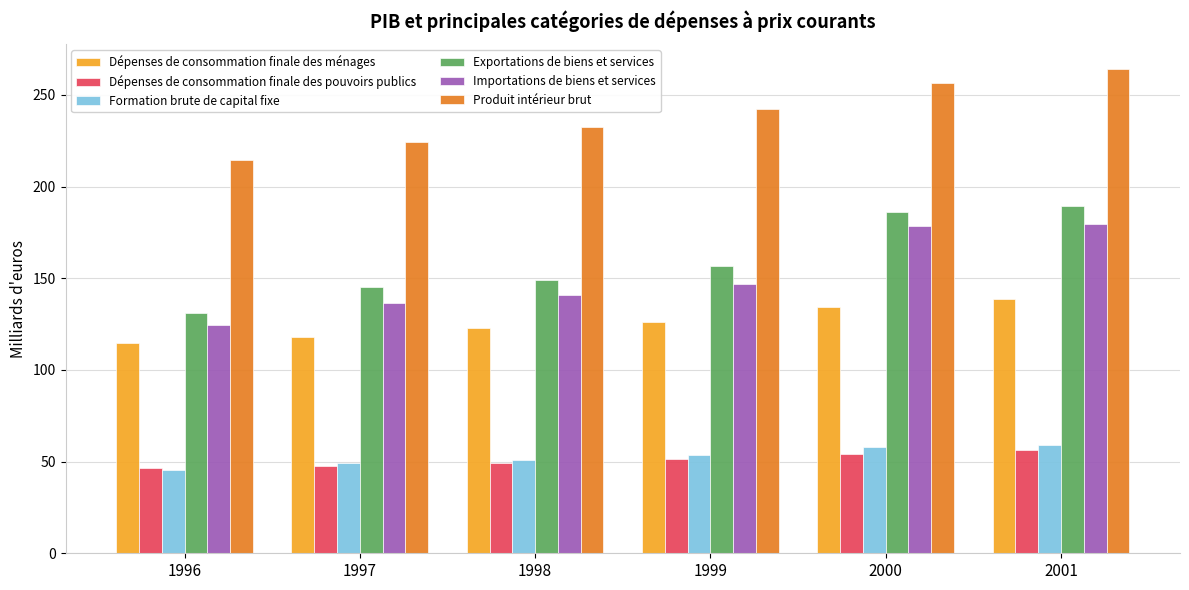

How many data points in Formation brute de capital fixe are less than 53?

3